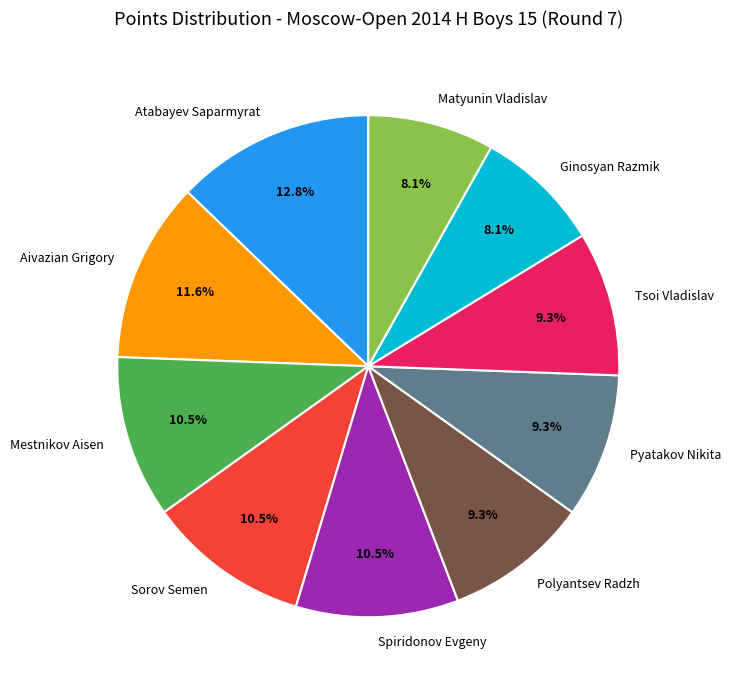

To the nearest percent, what is the difference between the largest and smallest slice percentages?

5%